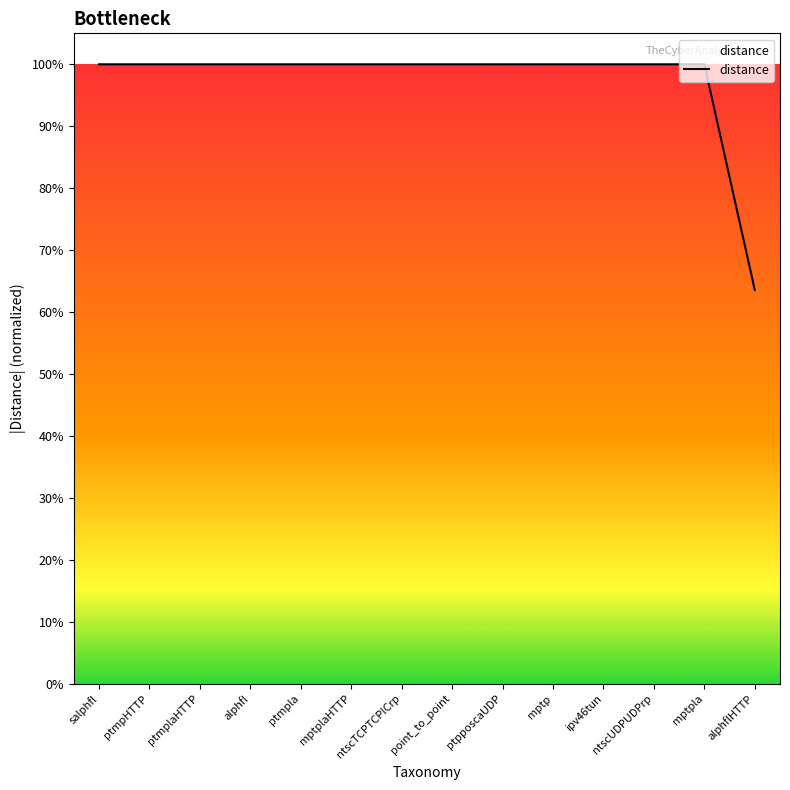

Does the chart display data point markers on the line(s)?

No